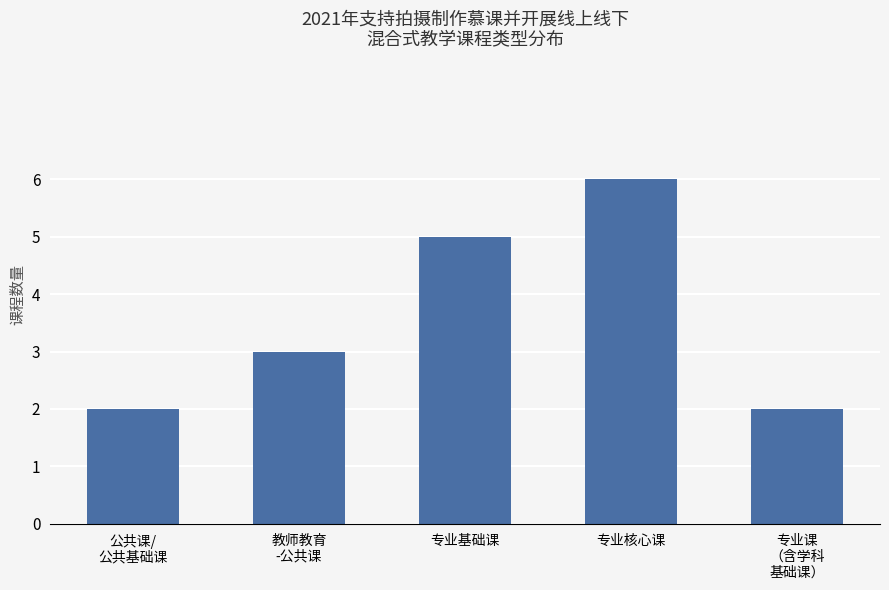

Reading left to right, extract all data points from this chart.

公共课/
公共基础课=2	教师教育
-公共课=3	专业基础课=5	专业核心课=6	专业课
（含学科
基础课）=2